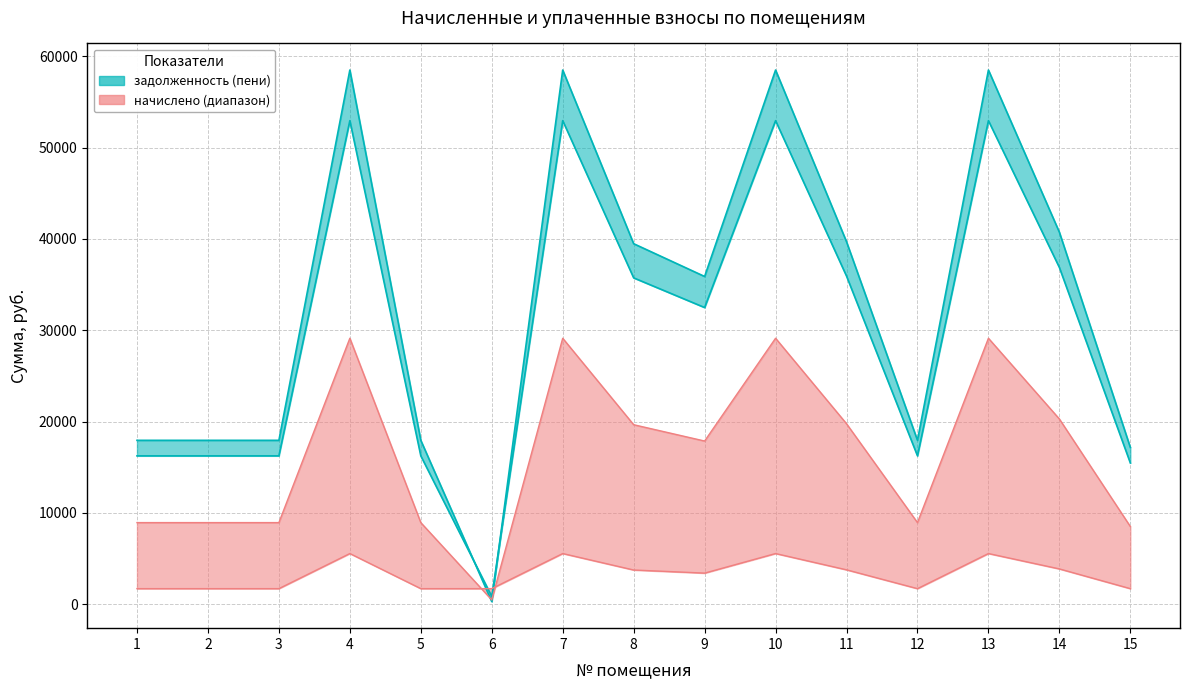

Is this an area chart (filled region under the line)?

No